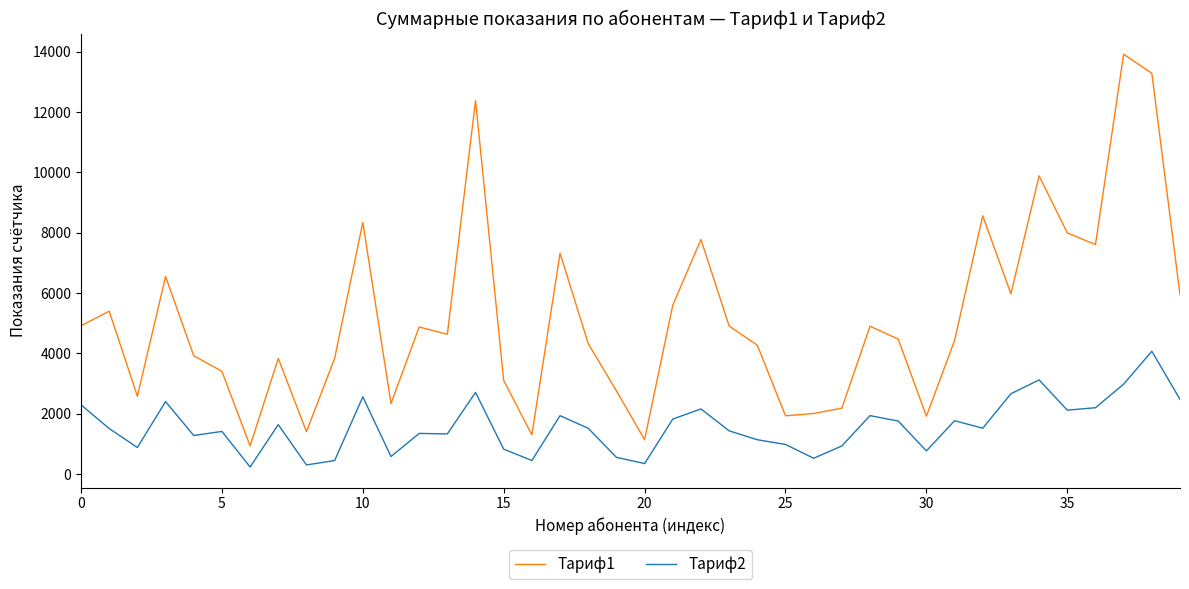

True or false: Тариф2 and Тариф1 cross at least once.

False